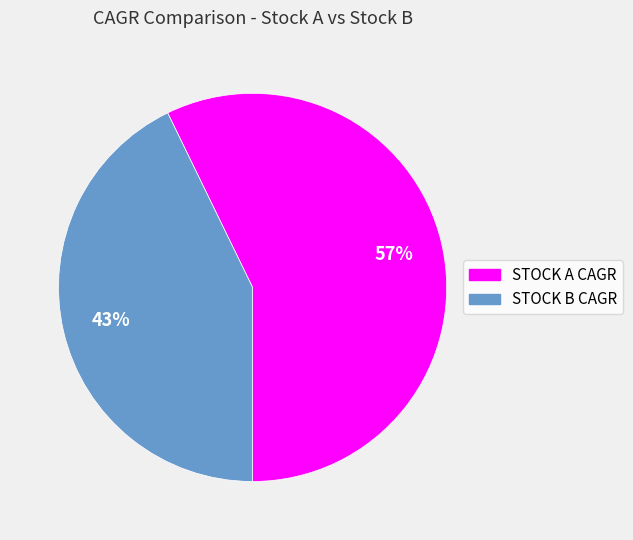

Which slice is the smallest?

STOCK B CAGR